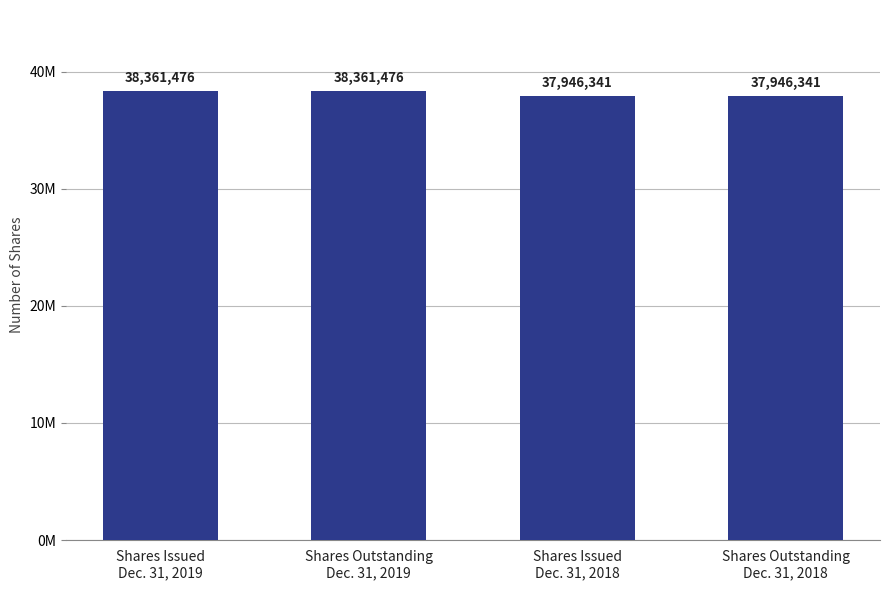

What is the label of the 4th bar from the left?

Shares Outstanding
Dec. 31, 2018